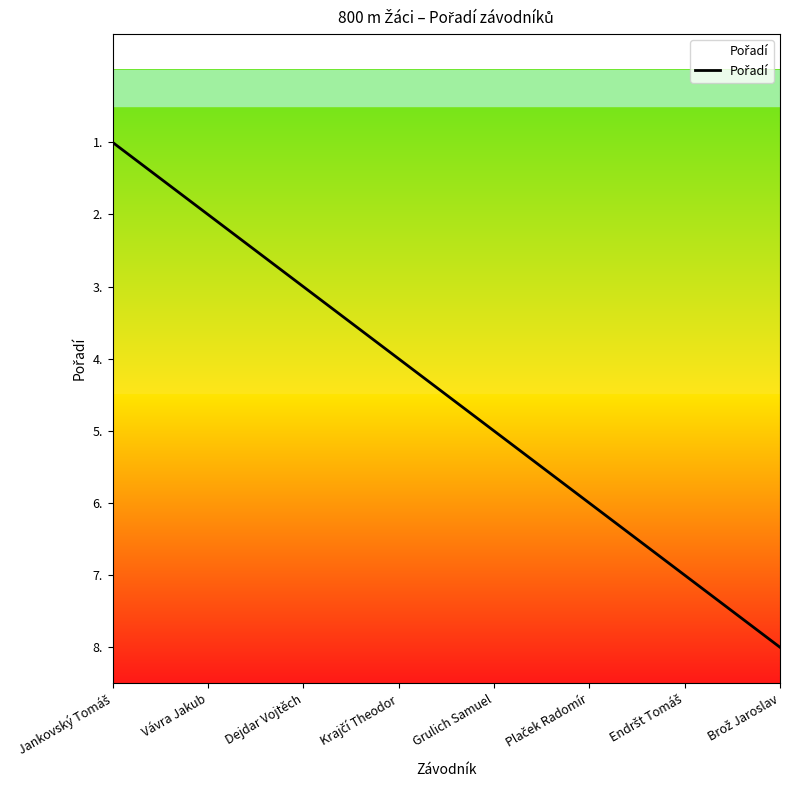

What is the greatest value displayed?

8